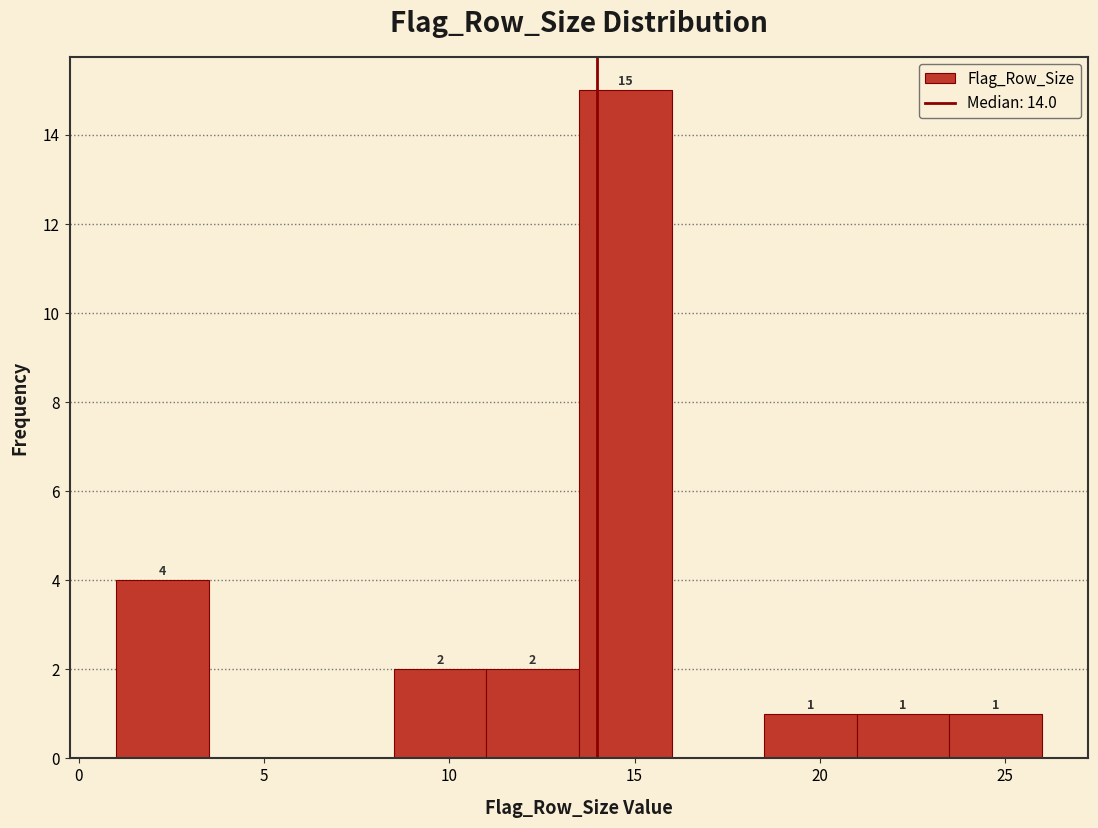

Which range on the x-axis has the tallest bar?

13.5 to 16.0